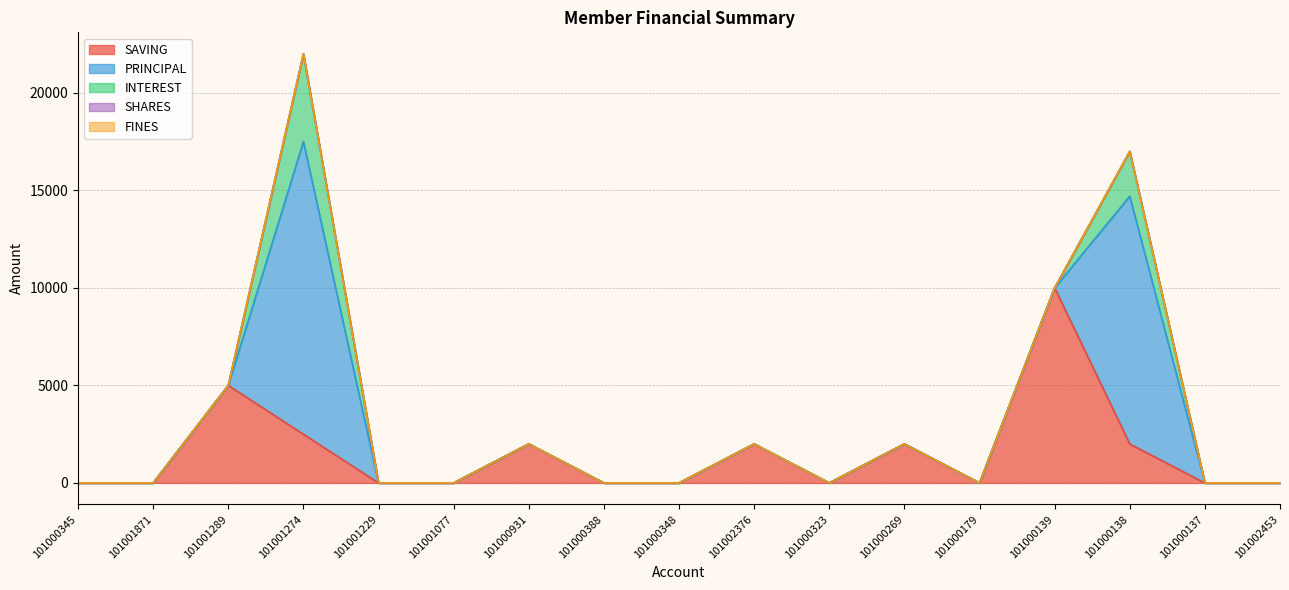

At which label does FINES reach its peak?

101000345